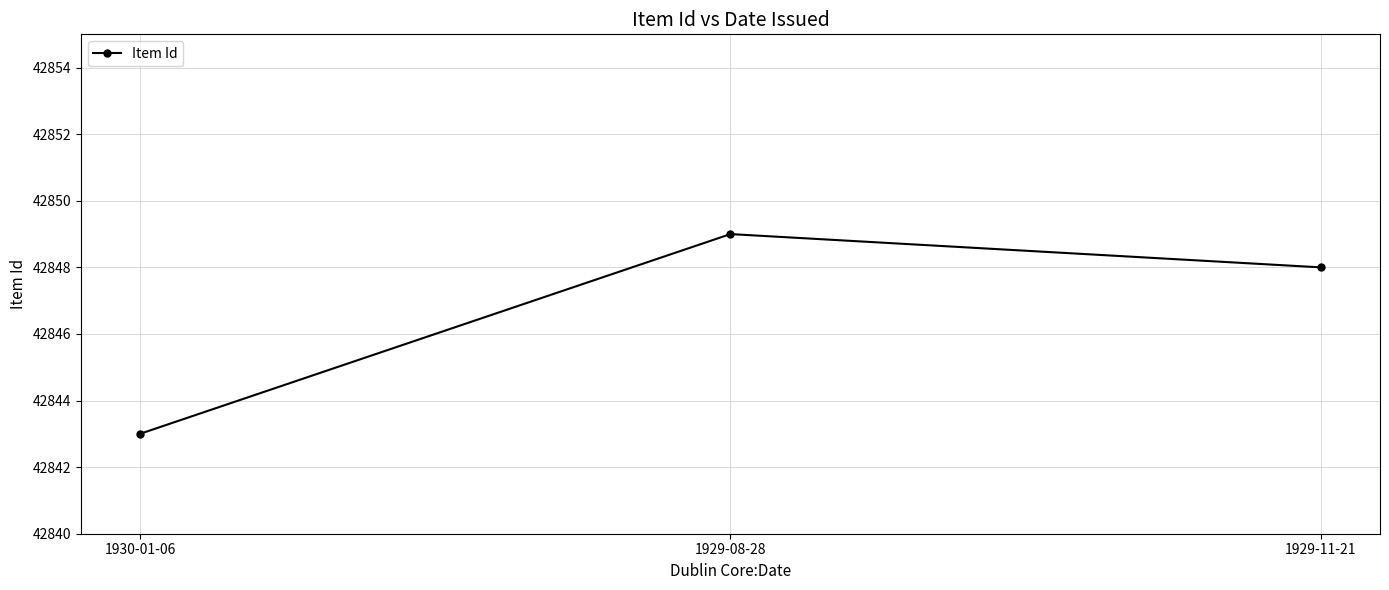

How many values are below 42848?

1